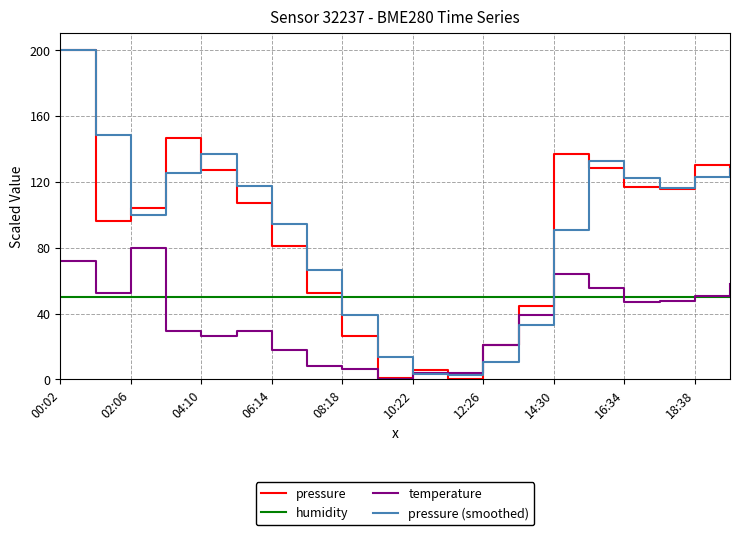

What is the maximum value shown in the chart?

200.0